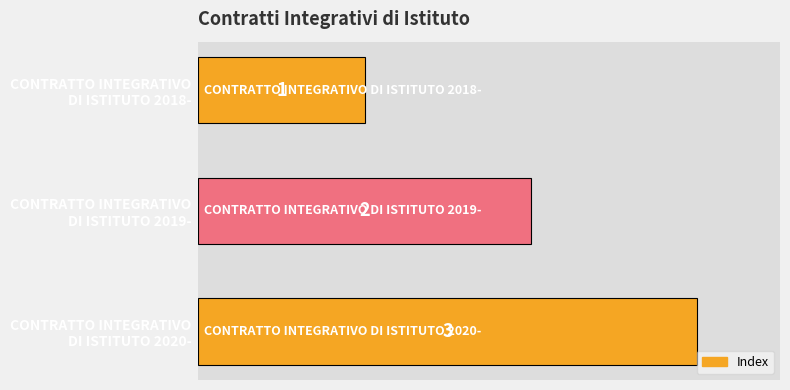

What is the greatest value displayed?

3